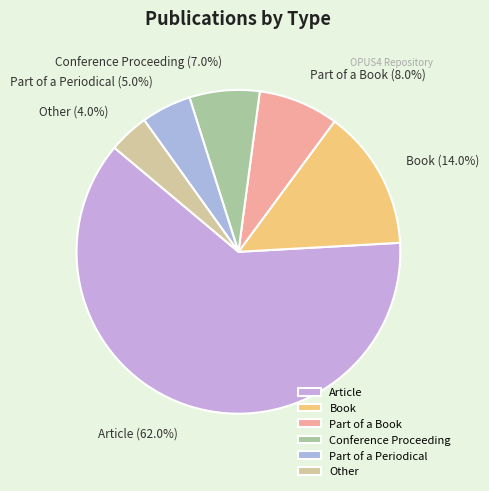

What portion of the pie excludes Book?

86.0%